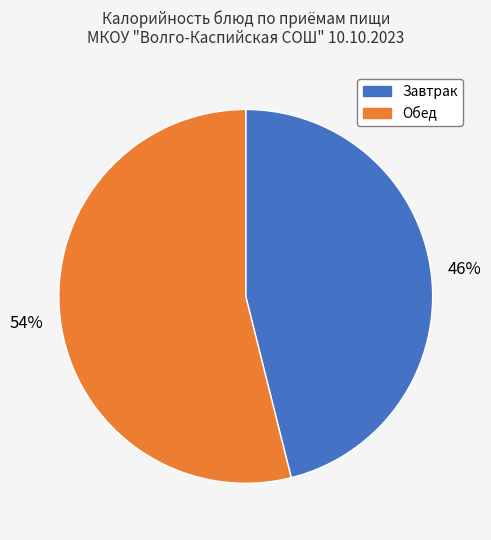

To the nearest percent, what percentage of the pie is Завтрак?

46%